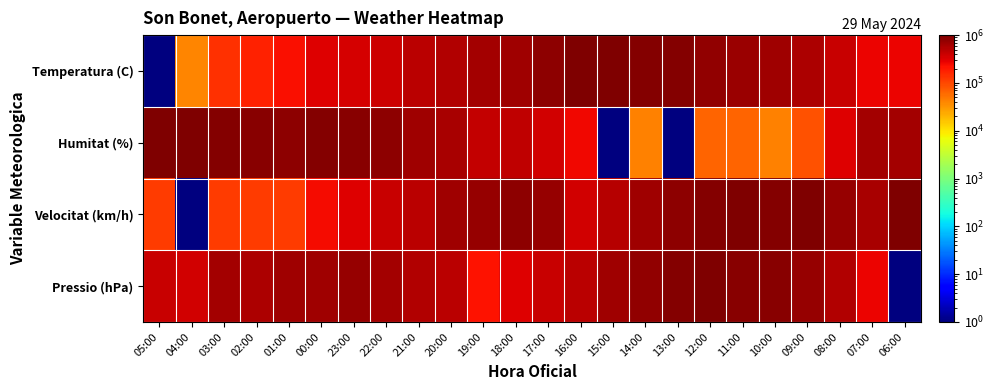

What is the minimum value shown in the chart?

1.0